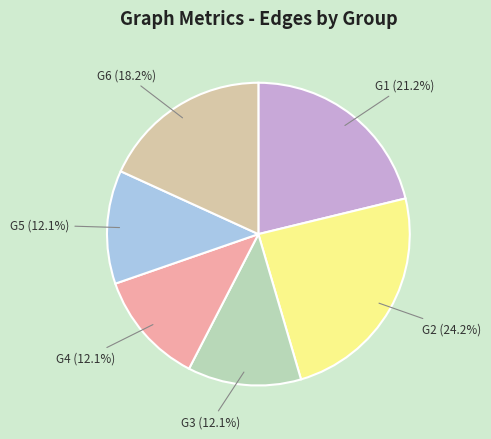

To the nearest percent, what portion does G5 represent?

12%